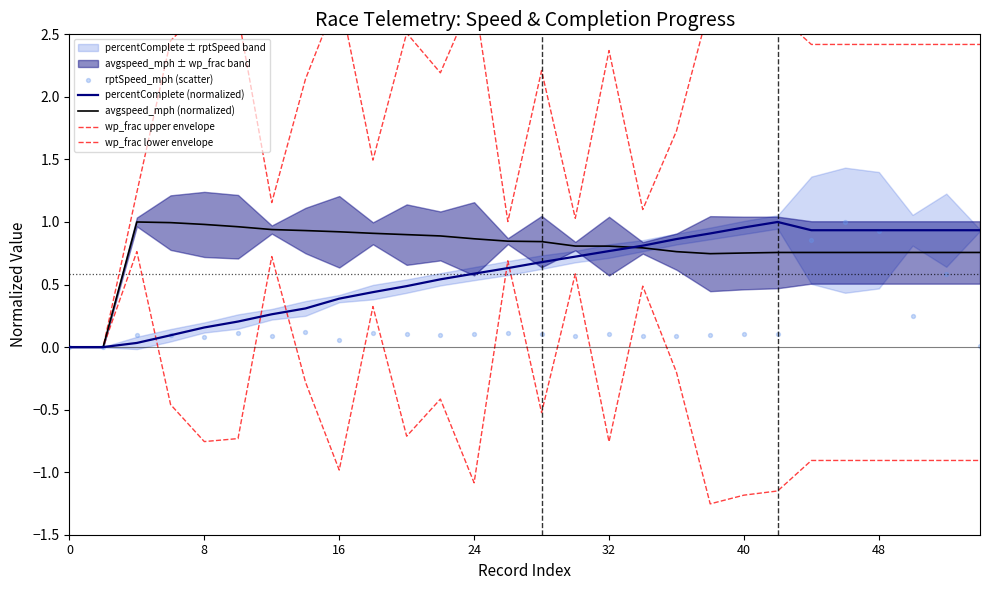

Which series contains the lowest Y value?

wp_frac lower envelope